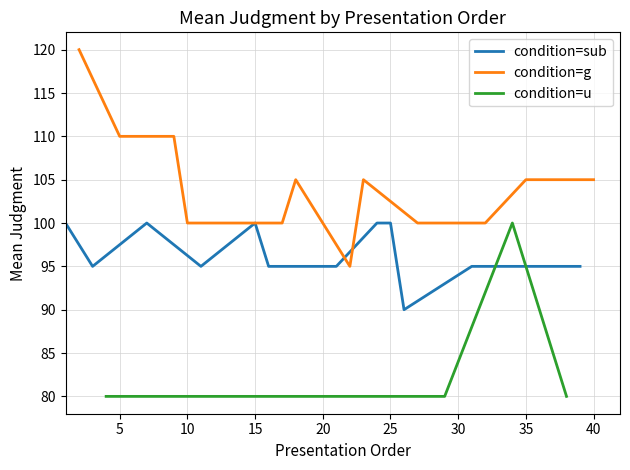

What is the minimum value for u?

80.0